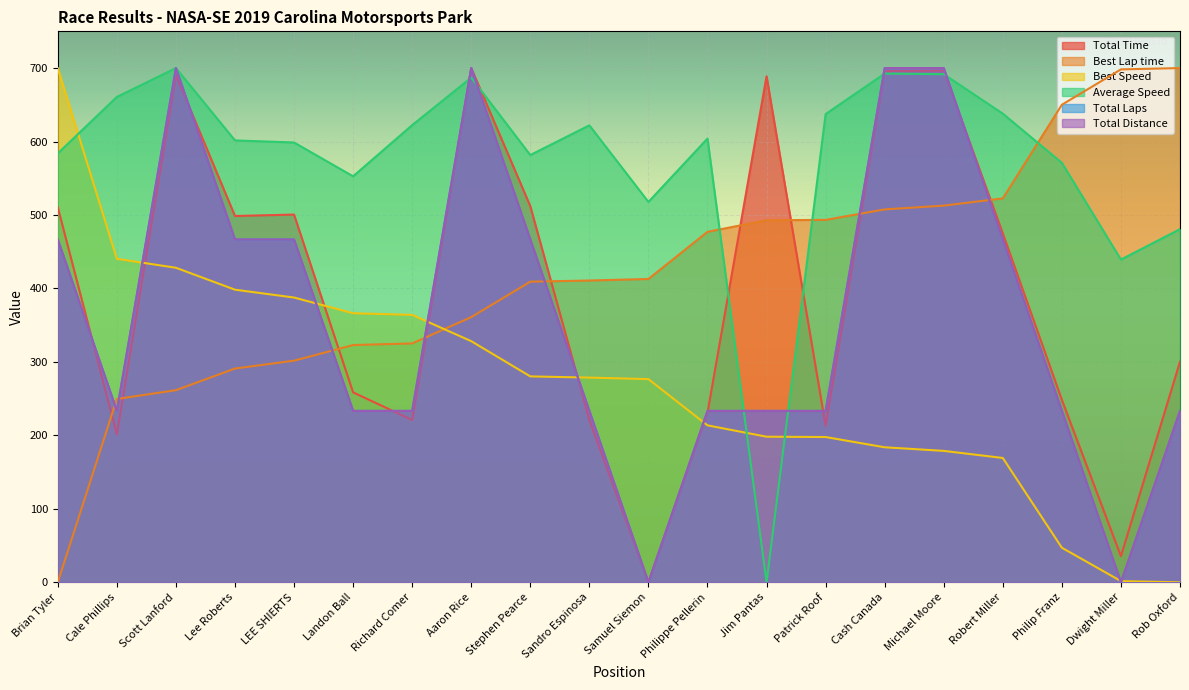

How many interior local valleys does the Average Speed series have?

5